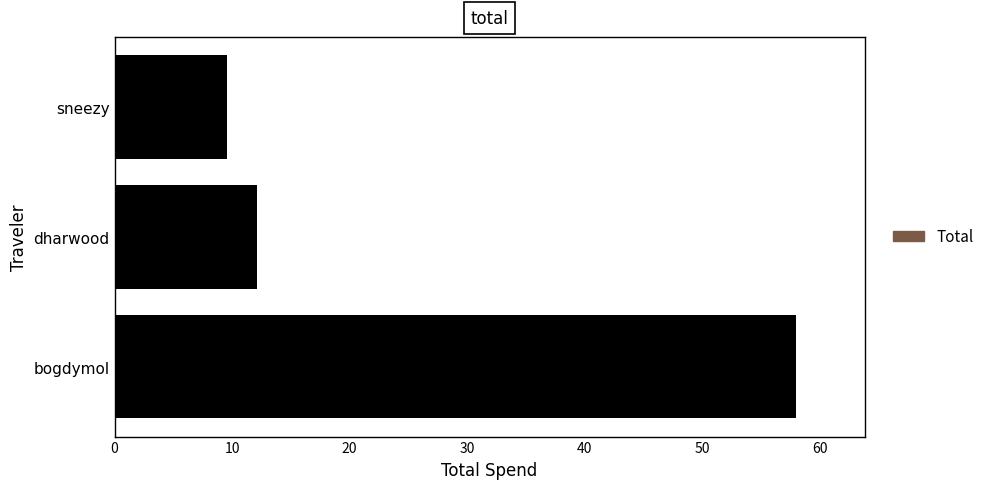

Which has a higher value, sneezy or bogdymol?

bogdymol